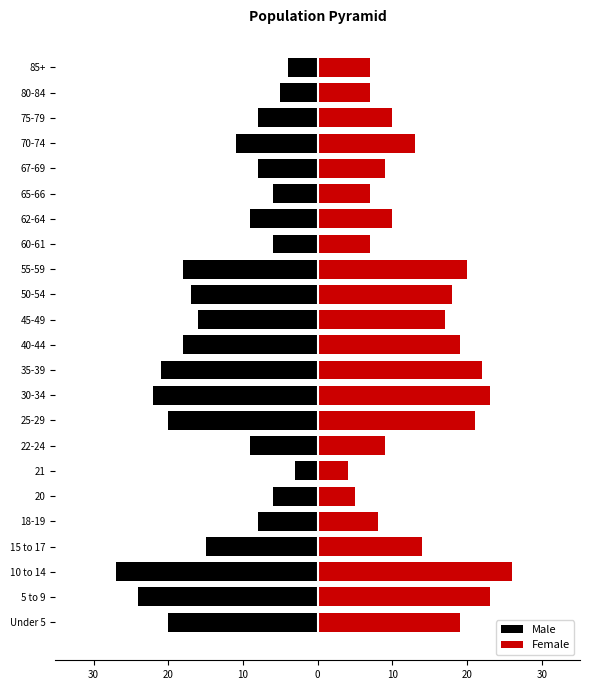

Does the chart contain stacked bars?

No